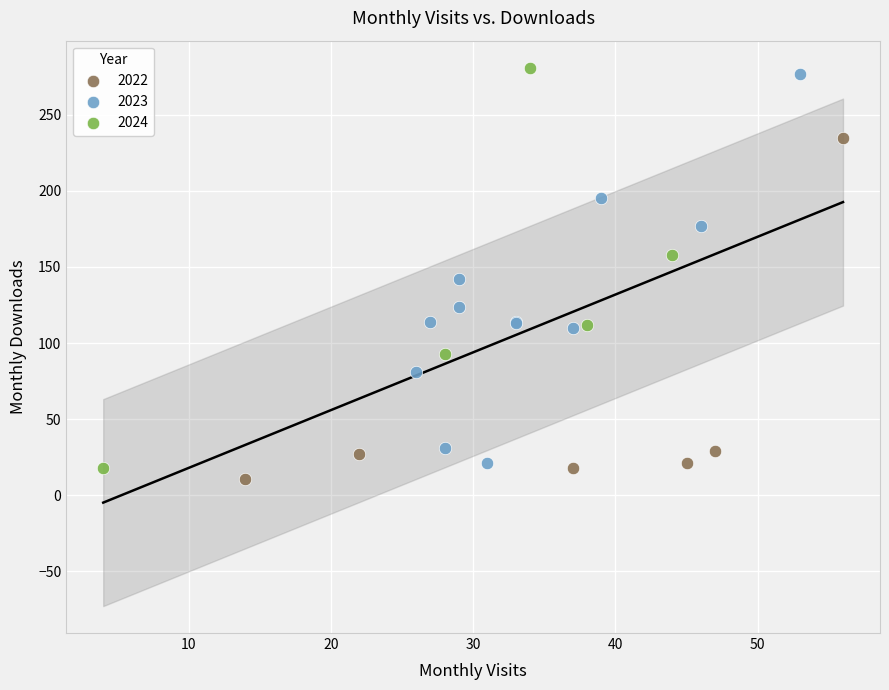

What are all the series names shown in the legend?

2022, 2023, 2024